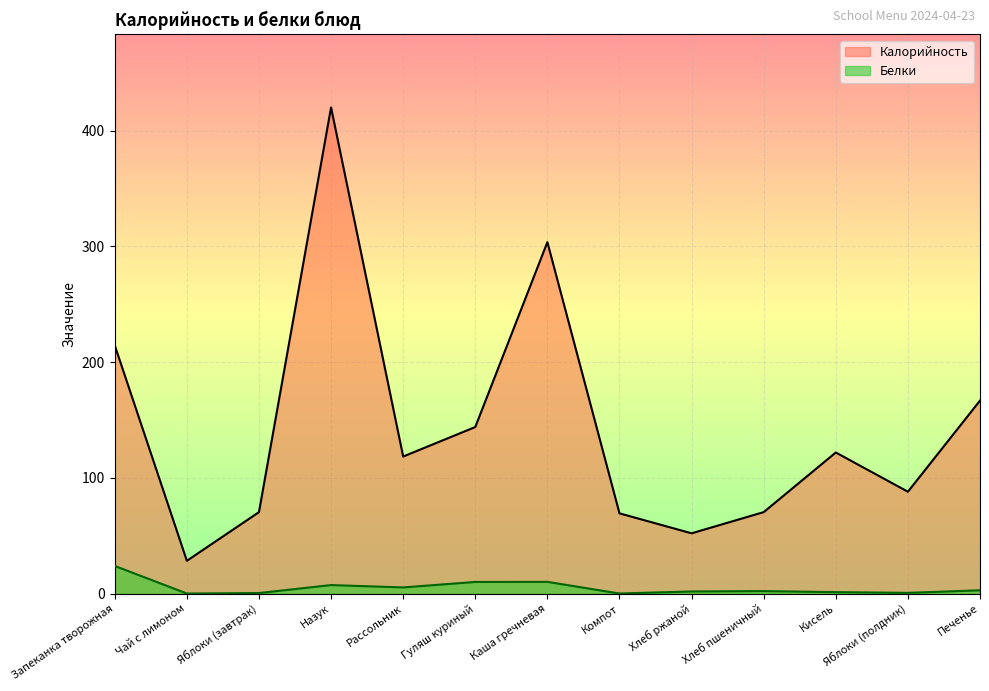

What is the spread (max minus min) of values at Компот?

69.2